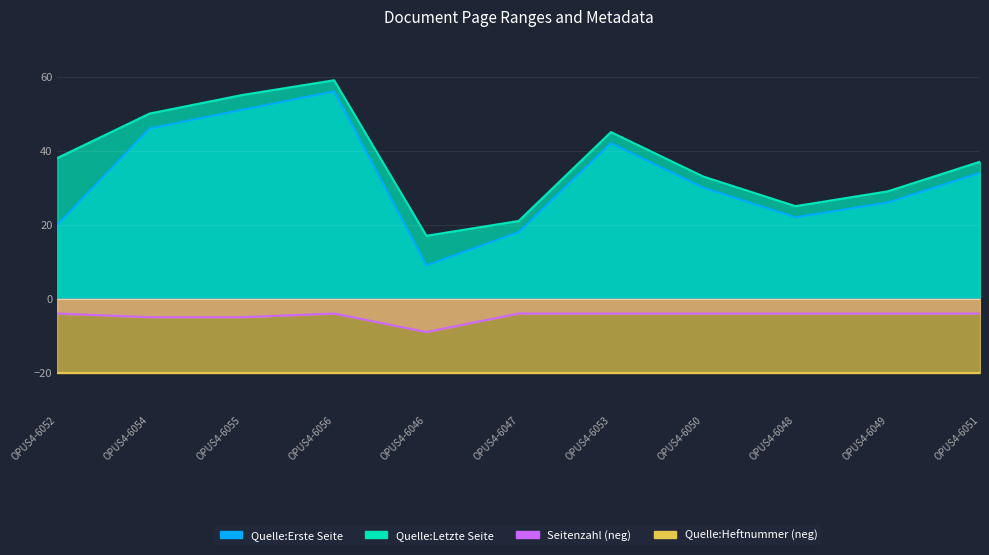

What is the average value of the Quelle:Letzte Seite series?

37